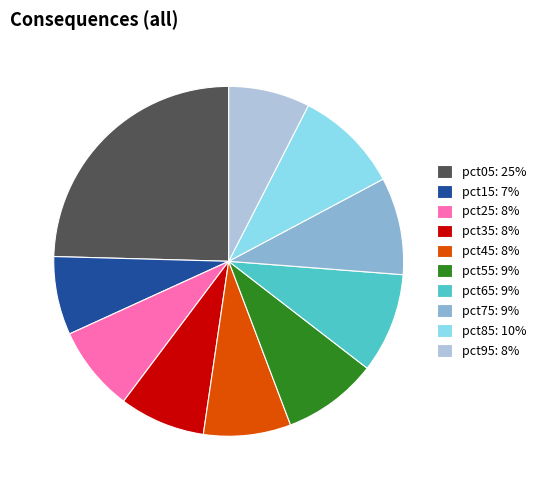

Is pct25: 8% the majority of the pie?

No